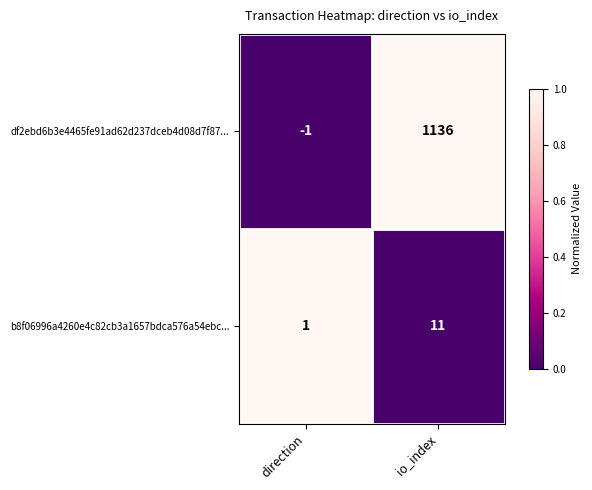

What is the maximum value shown in the chart?

1136